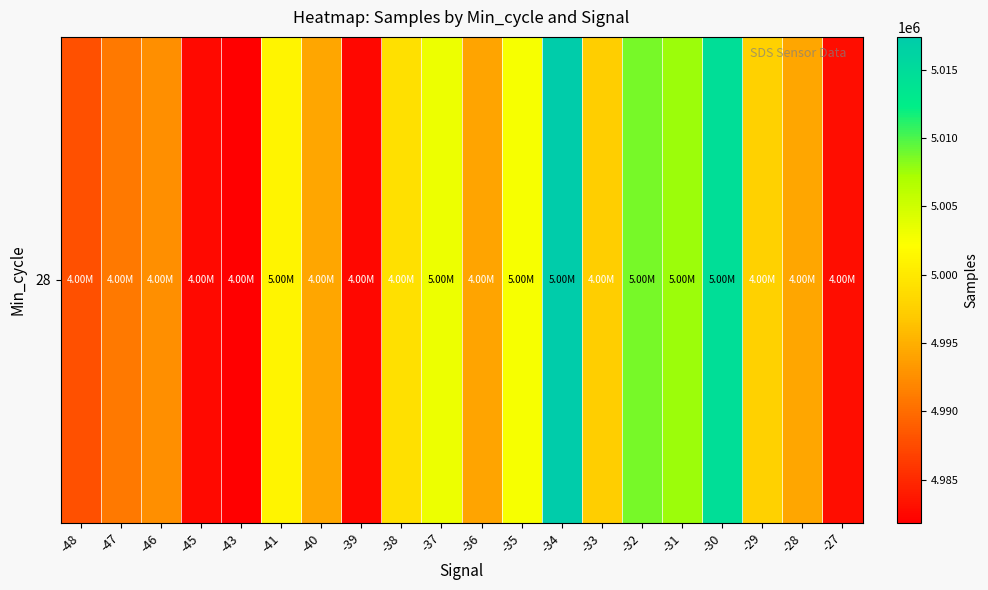

What is the smallest value displayed?

4981859